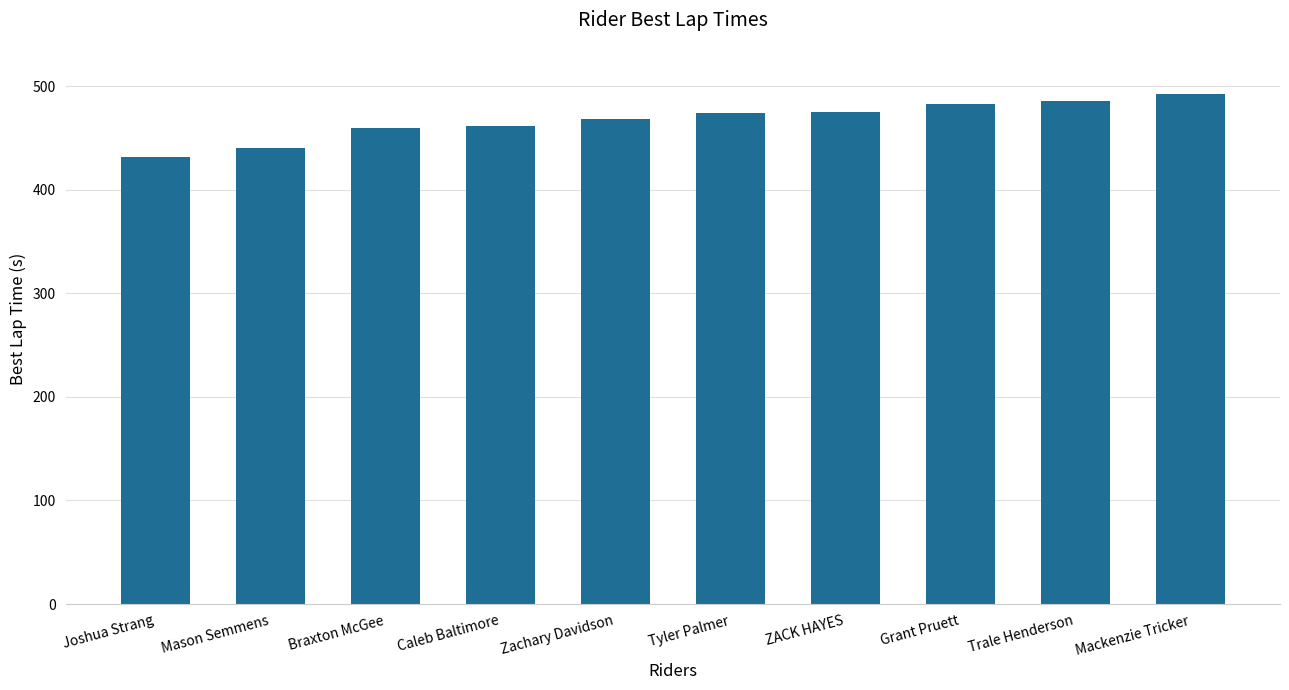

Which has a higher value, Tyler Palmer or Mackenzie Tricker?

Mackenzie Tricker